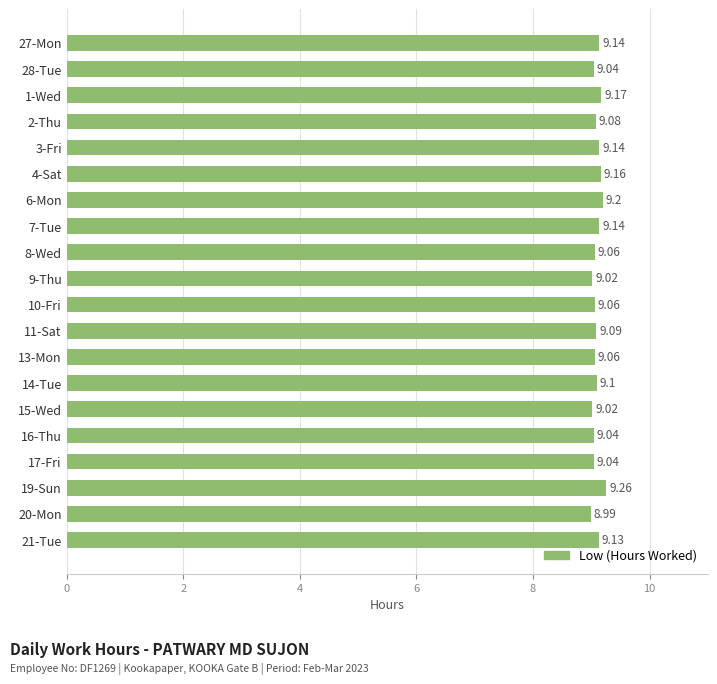

What is the average value?

9.1